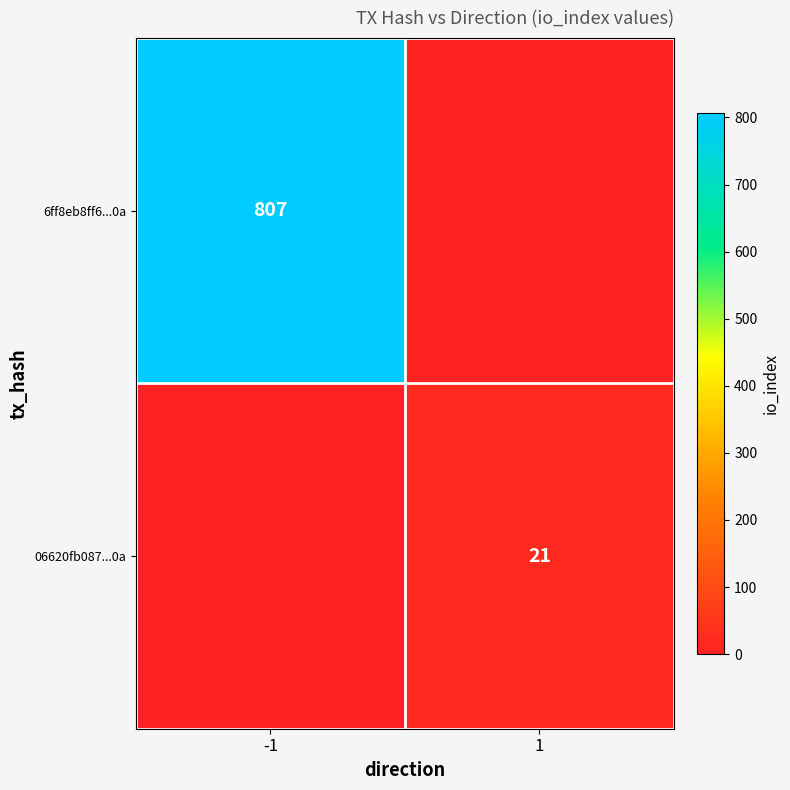

Is it true that 06620fb087...0a equals 21 at 1?

True